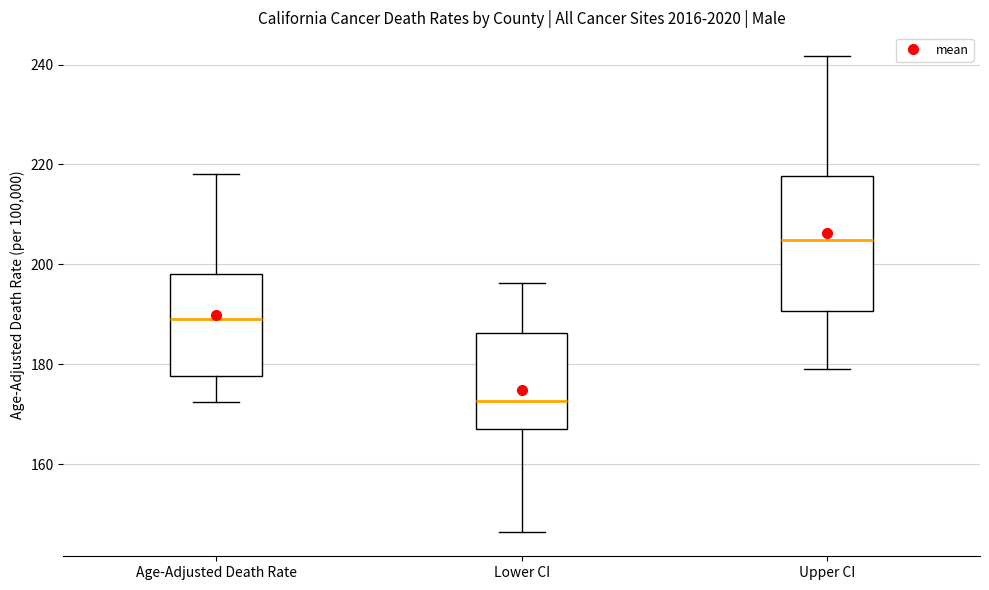

Reading left to right, transcribe this box plot: for each box, give where its median line is, the range the box spans, and where its two whiskers end, as read against the y-axis. The values are not printed on the chart, so give them approximately, as read against the axis.

Age-Adjusted Death Rate: median 190, box 178 to 198, whiskers 172 to 218
Lower CI: median 172, box 168 to 186, whiskers 146 to 196
Upper CI: median 204, box 190 to 218, whiskers 180 to 242